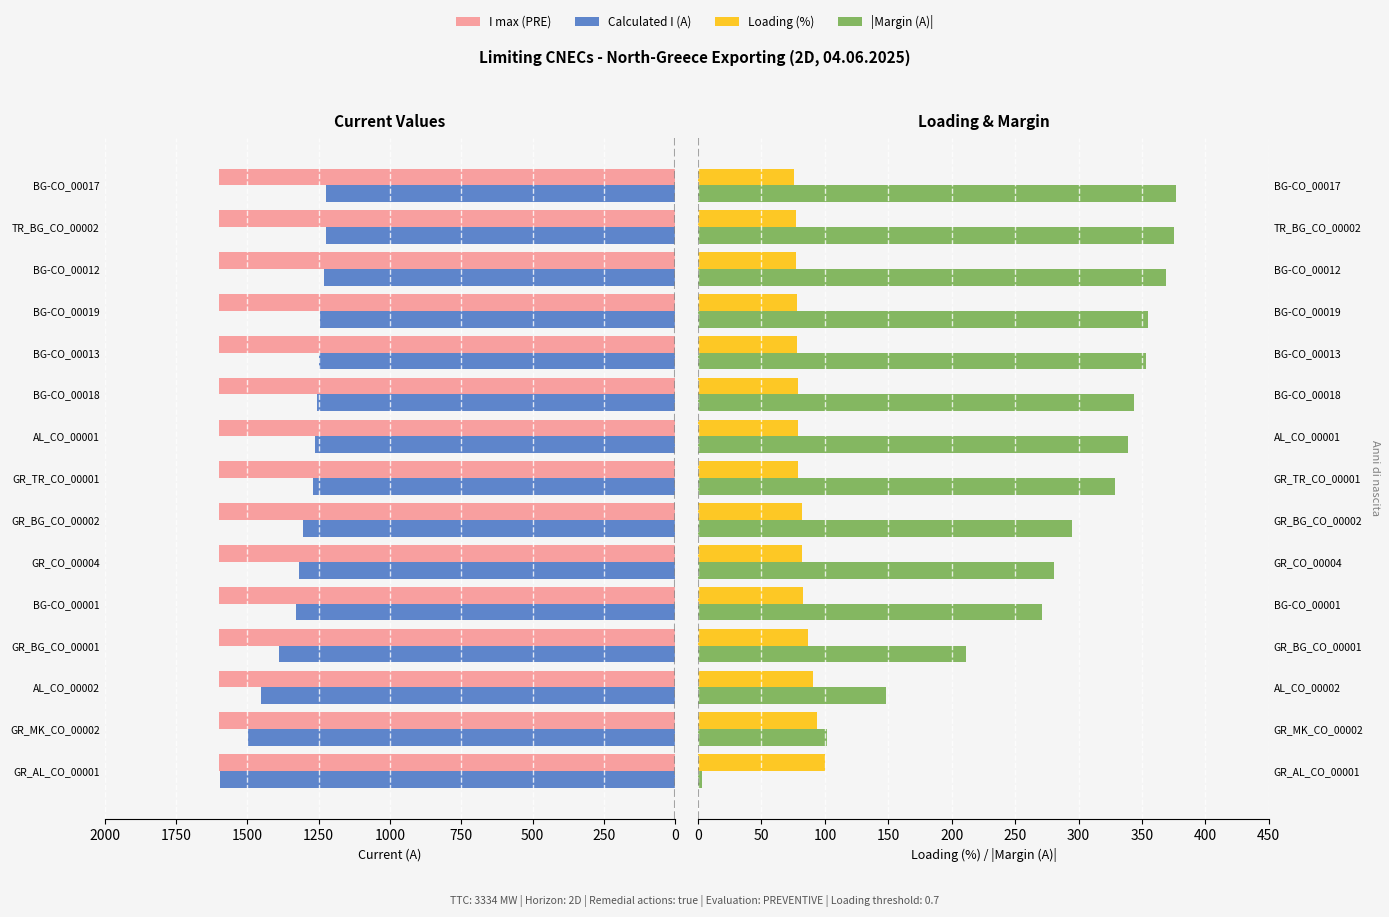

What is the highest value of the I max (PRE) series?

0.4